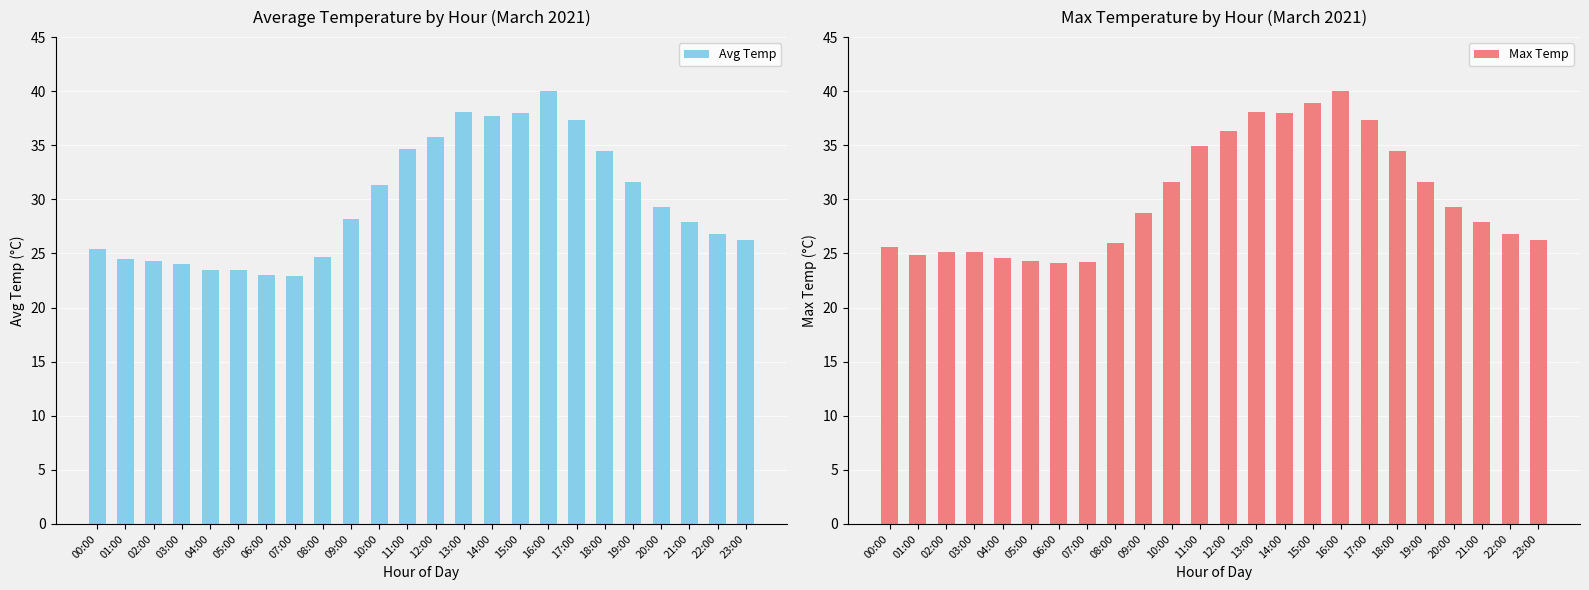

What is the label of the 20th bar from the right?

04:00